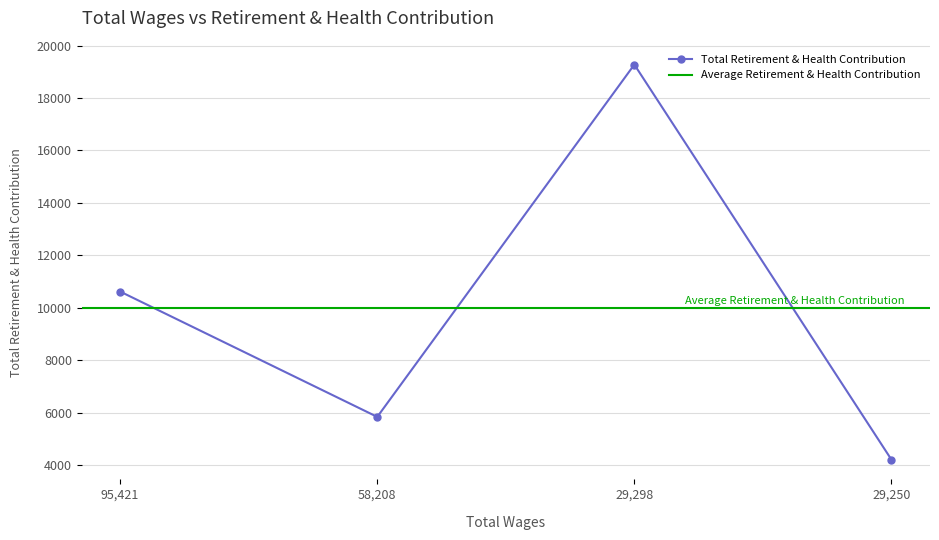

How many data points in Total Retirement & Health Contribution are less than 10614?

2